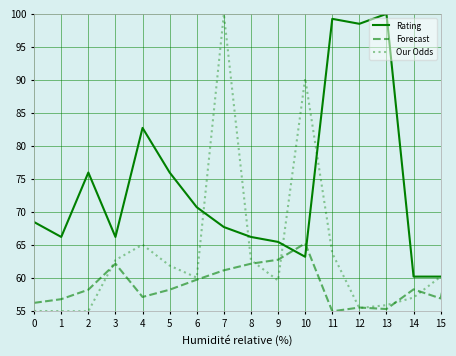

How many intersections are there between Rating and Forecast?

8